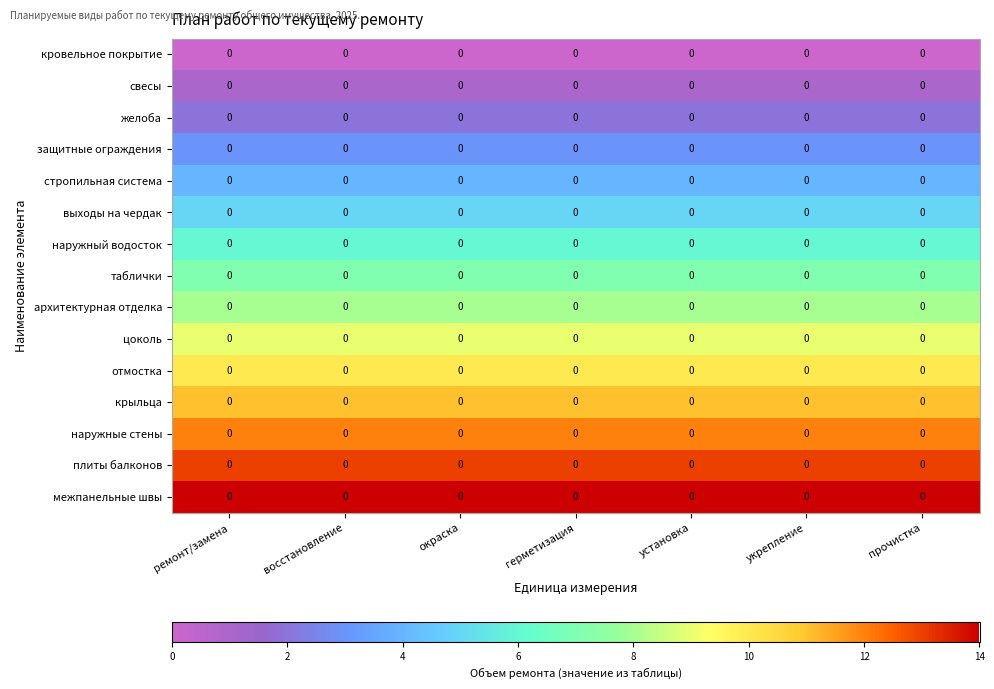

Reading left to right, what are all the values shown in this chart?

кровельное покрытие: ремонт/замена=0	восстановление=0	окраска=0	герметизация=0	установка=0	укрепление=0	прочистка=0
свесы: ремонт/замена=0	восстановление=0	окраска=0	герметизация=0	установка=0	укрепление=0	прочистка=0
желоба: ремонт/замена=0	восстановление=0	окраска=0	герметизация=0	установка=0	укрепление=0	прочистка=0
защитные ограждения: ремонт/замена=0	восстановление=0	окраска=0	герметизация=0	установка=0	укрепление=0	прочистка=0
стропильная система: ремонт/замена=0	восстановление=0	окраска=0	герметизация=0	установка=0	укрепление=0	прочистка=0
выходы на чердак: ремонт/замена=0	восстановление=0	окраска=0	герметизация=0	установка=0	укрепление=0	прочистка=0
наружный водосток: ремонт/замена=0	восстановление=0	окраска=0	герметизация=0	установка=0	укрепление=0	прочистка=0
таблички: ремонт/замена=0	восстановление=0	окраска=0	герметизация=0	установка=0	укрепление=0	прочистка=0
архитектурная отделка: ремонт/замена=0	восстановление=0	окраска=0	герметизация=0	установка=0	укрепление=0	прочистка=0
цоколь: ремонт/замена=0	восстановление=0	окраска=0	герметизация=0	установка=0	укрепление=0	прочистка=0
отмостка: ремонт/замена=0	восстановление=0	окраска=0	герметизация=0	установка=0	укрепление=0	прочистка=0
крыльца: ремонт/замена=0	восстановление=0	окраска=0	герметизация=0	установка=0	укрепление=0	прочистка=0
наружные стены: ремонт/замена=0	восстановление=0	окраска=0	герметизация=0	установка=0	укрепление=0	прочистка=0
плиты балконов: ремонт/замена=0	восстановление=0	окраска=0	герметизация=0	установка=0	укрепление=0	прочистка=0
межпанельные швы: ремонт/замена=0	восстановление=0	окраска=0	герметизация=0	установка=0	укрепление=0	прочистка=0